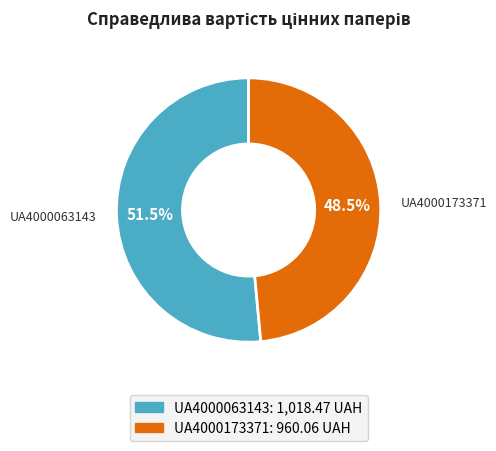

Which has a higher value, UA4000173371 or UA4000063143?

UA4000063143